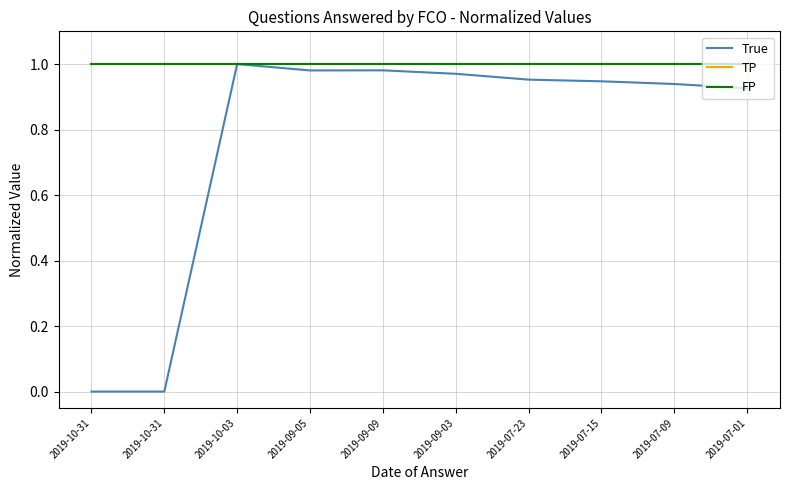

Rank the categories by TP value from highest to lowest.

2019-10-31, 2019-10-31, 2019-10-03, 2019-09-05, 2019-09-09, 2019-09-03, 2019-07-23, 2019-07-15, 2019-07-09, 2019-07-01